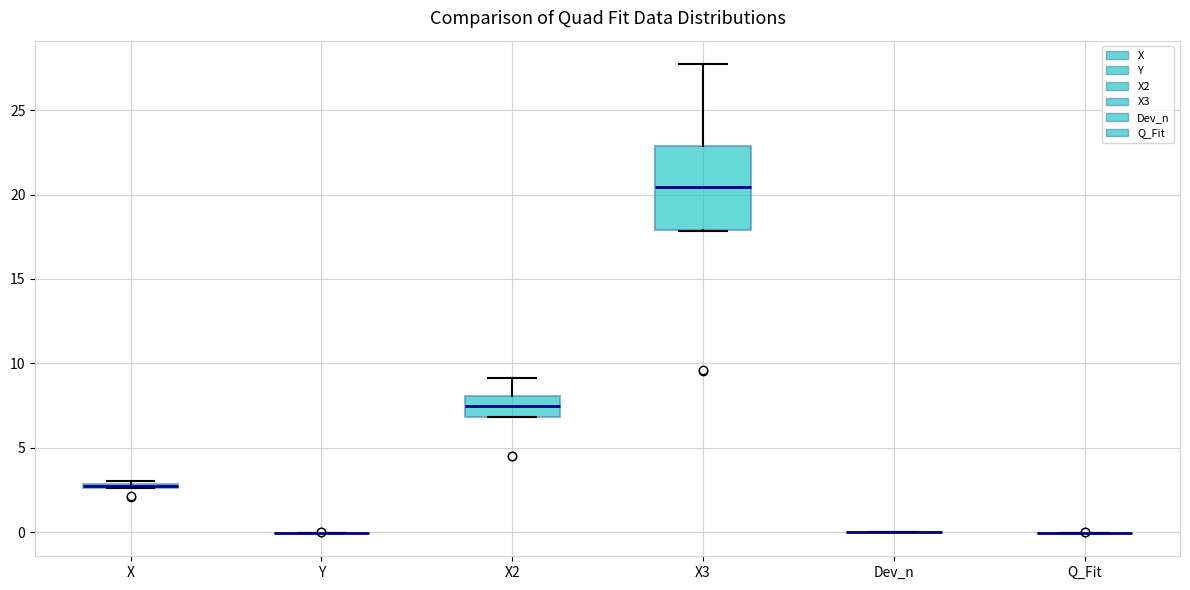

Which box is the tallest, from its lower edge to its upper edge?

X3